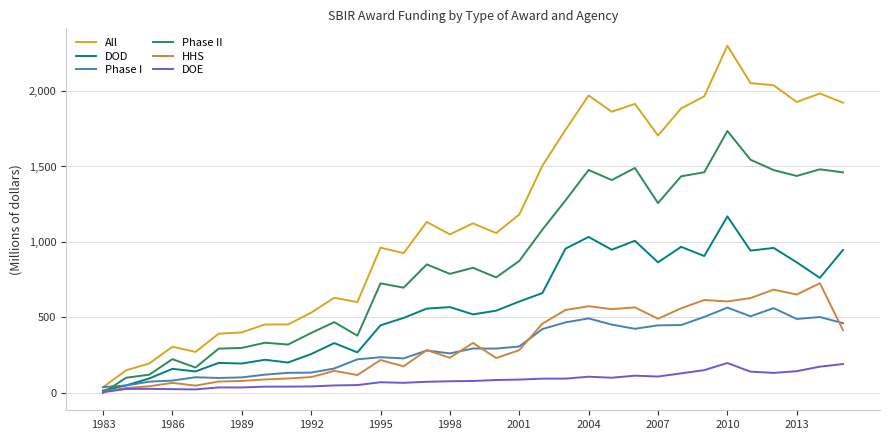

True or false: HHS has more than 0 interior local peaks.

True